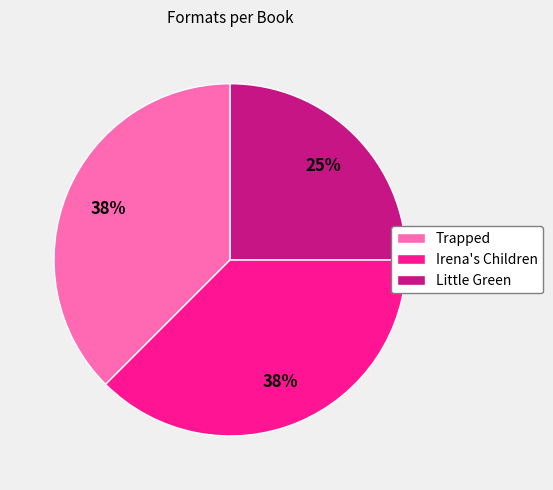

What percentage is the Little Green slice, to the nearest percent?

25%